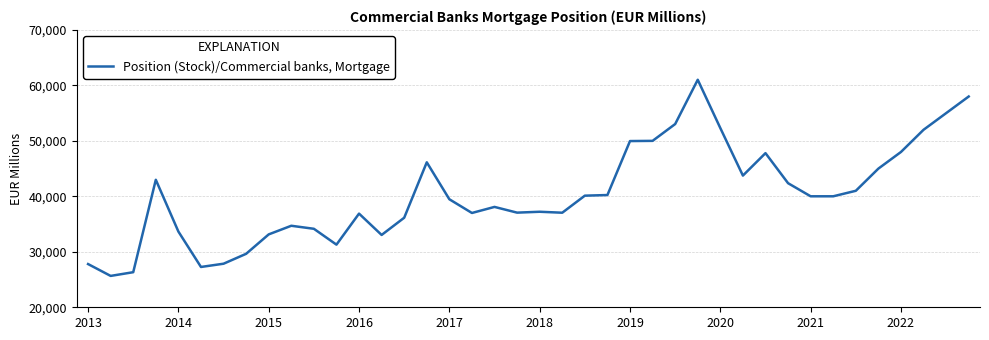

What is the difference between the maximum and minimum values?

35363